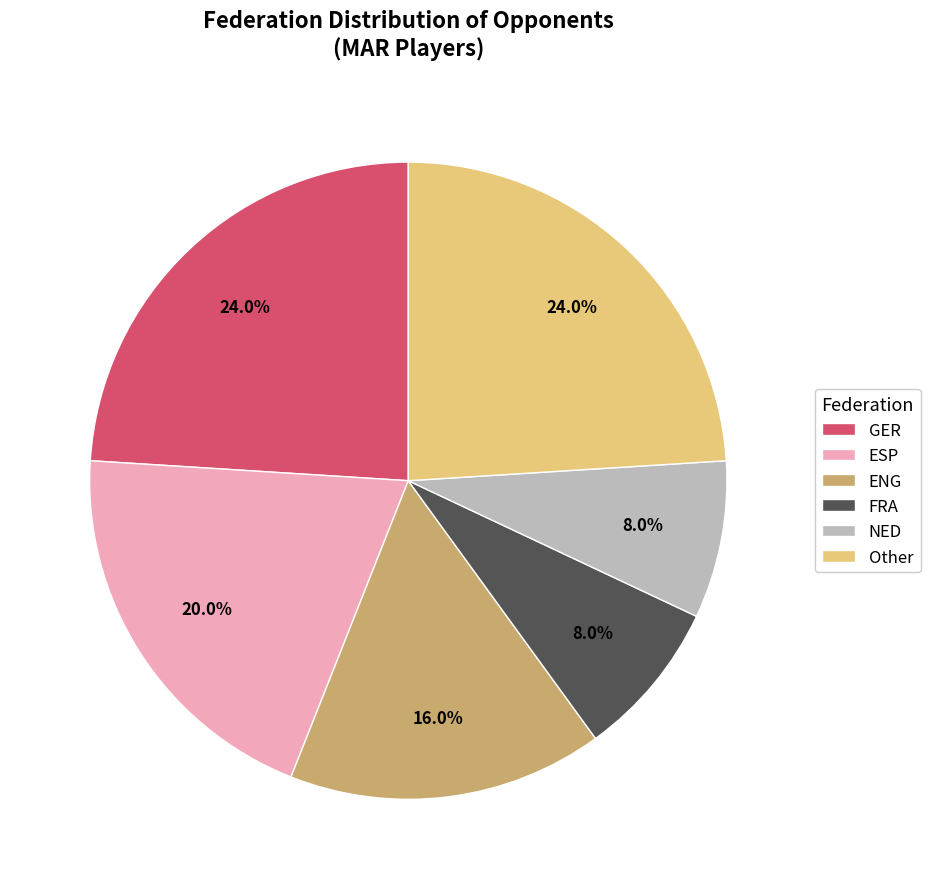

What is the ratio of the value at FRA to the value at ESP?

0.4